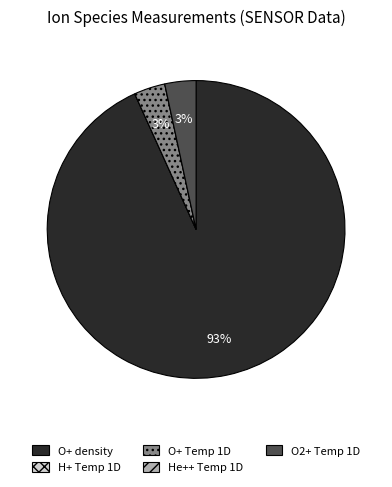

To the nearest percent, what is the average slice percentage?

20%